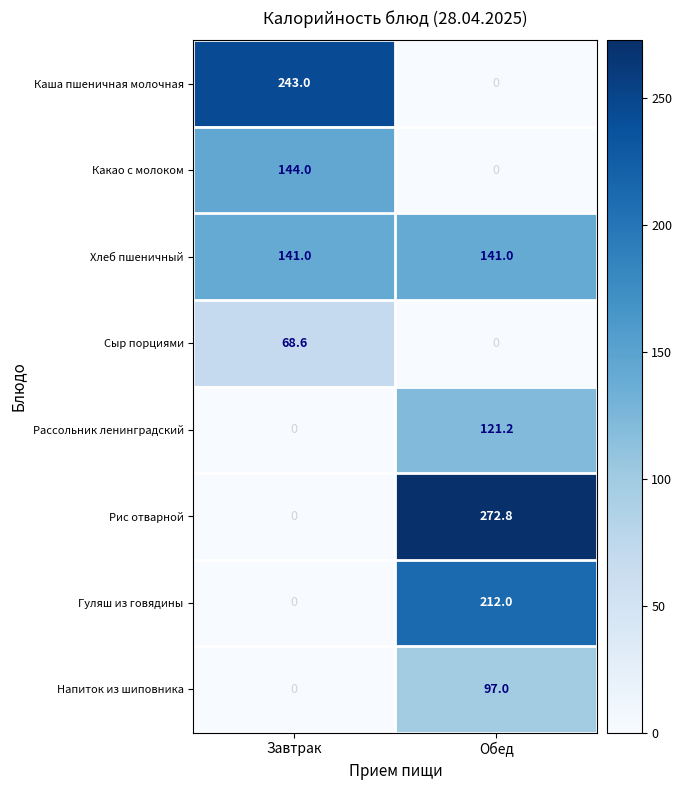

What is the highest value of the Хлеб пшеничный series?

141.0